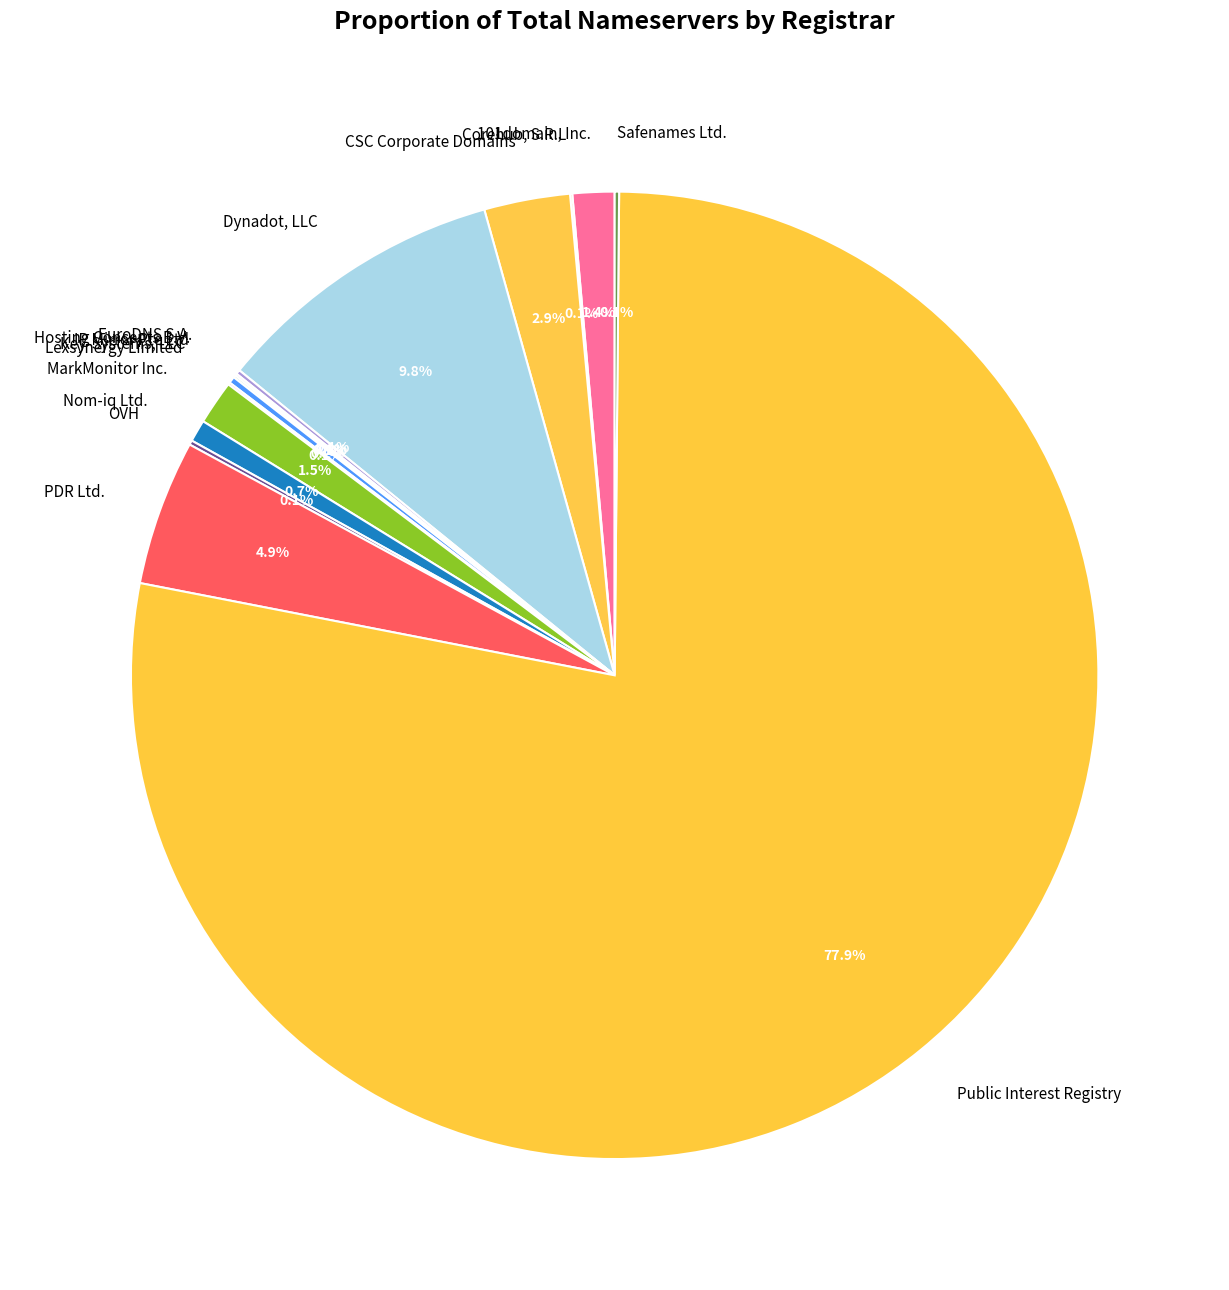

To the nearest percent, what is the average slice percentage?

7%